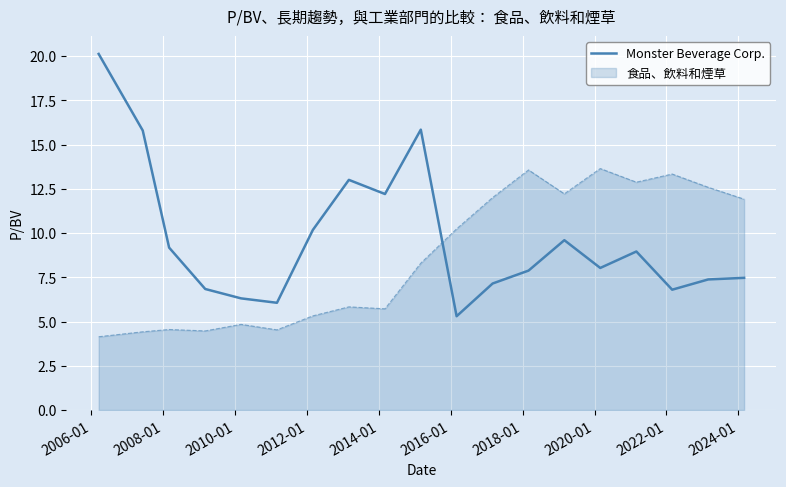

Which series has the widest spread of values?

Monster Beverage Corp.